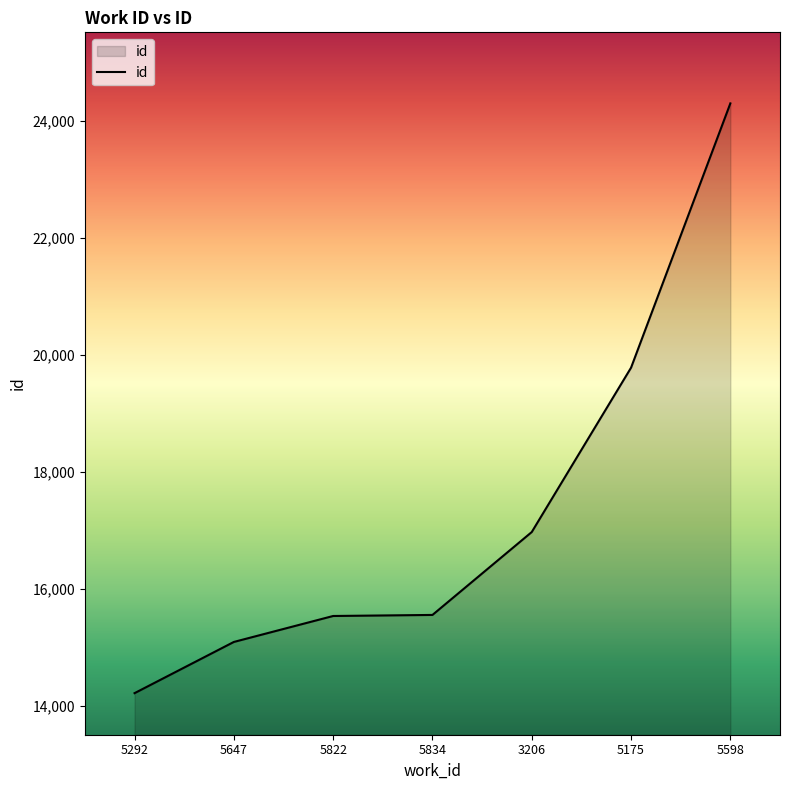

Which category has the highest value across all series?

5598